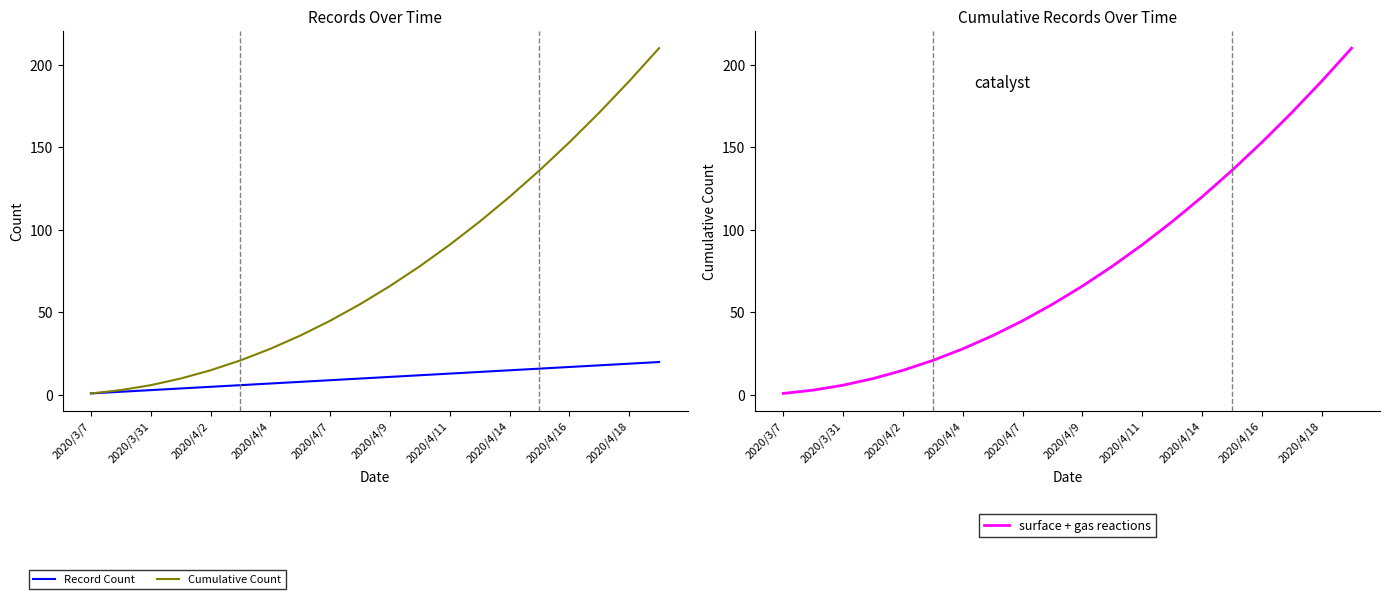

Rank the series at 2020/4/11 from highest to lowest value.

Cumulative Count, surface + gas reactions, Record Count